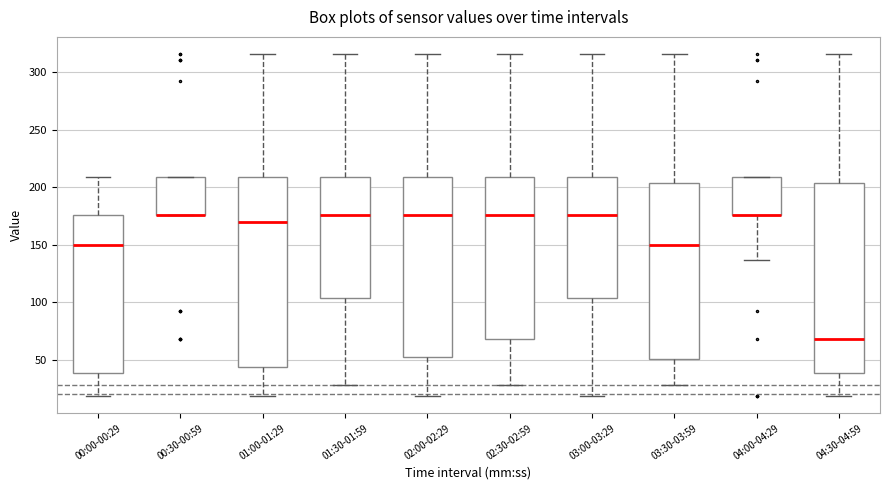

Where is the lower edge of the box for 00:30-00:59 on the y-axis? The values are not printed on the chart, so give them approximately, as read against the axis.

175